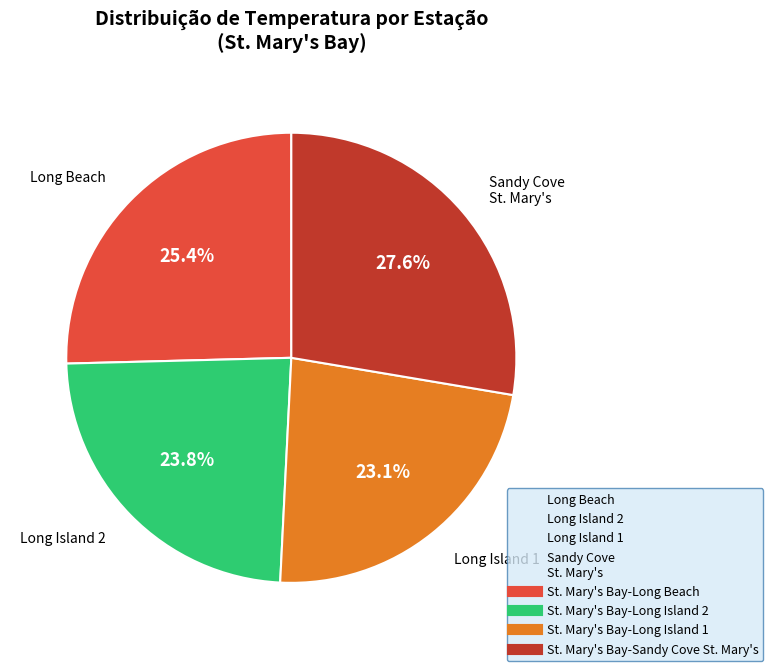

To the nearest percent, what portion does St. Mary's Bay-Sandy Cove St. Mary's represent?

28%